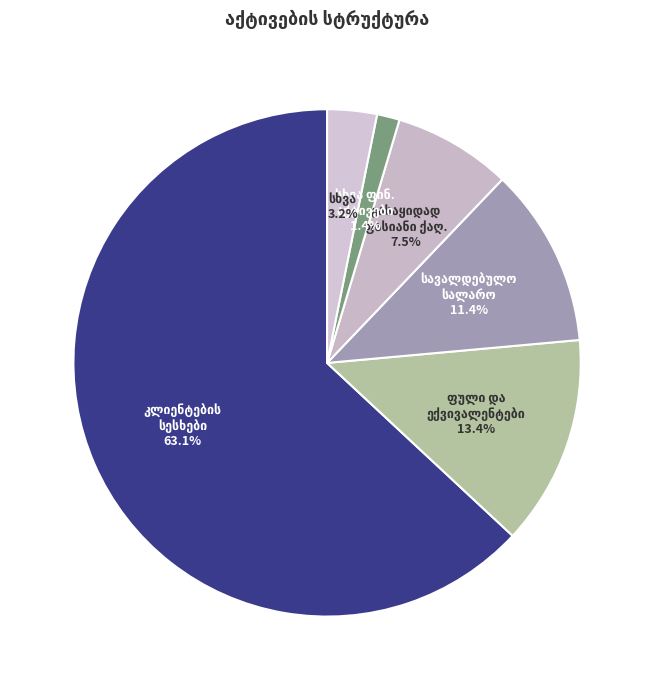

How many segments does this pie chart have?

6